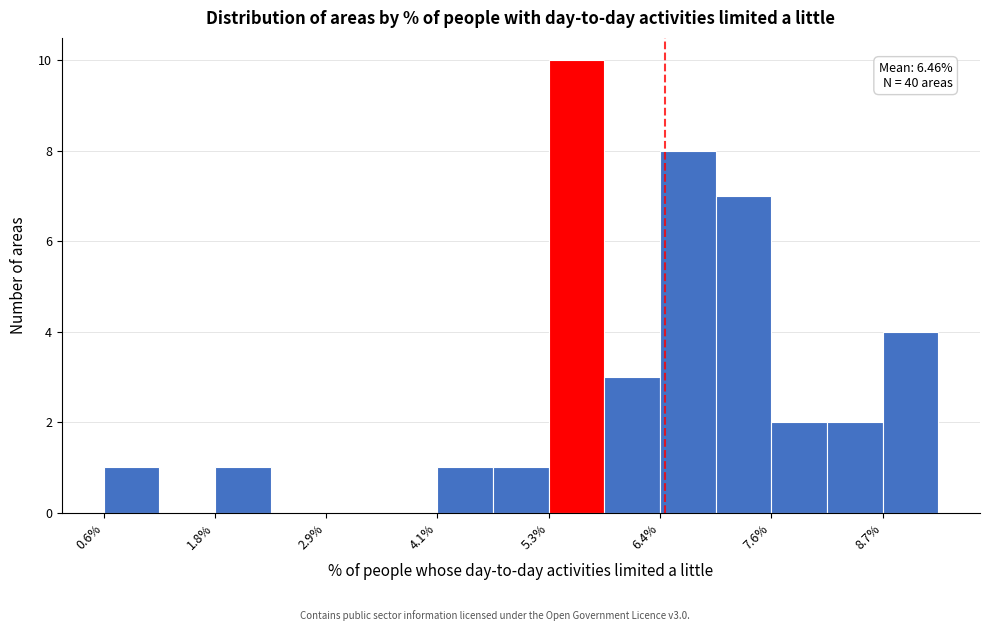

Around what value on the x-axis is the tallest bar? Give the approximate position of its centre, as read against the axis.

5.6